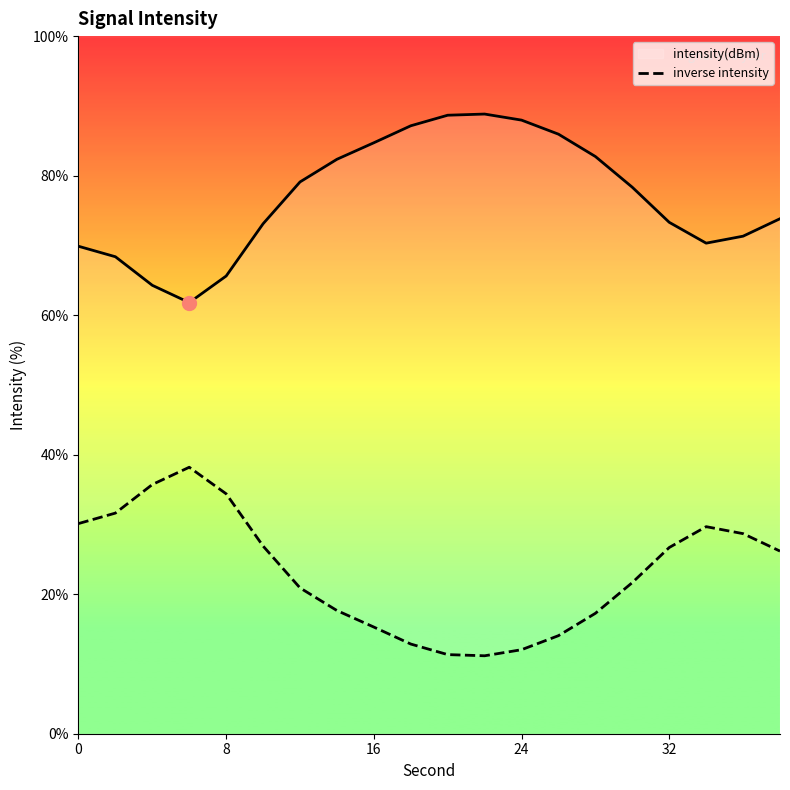

True or false: intensity(dBm) and inverse intensity cross at least once.

False